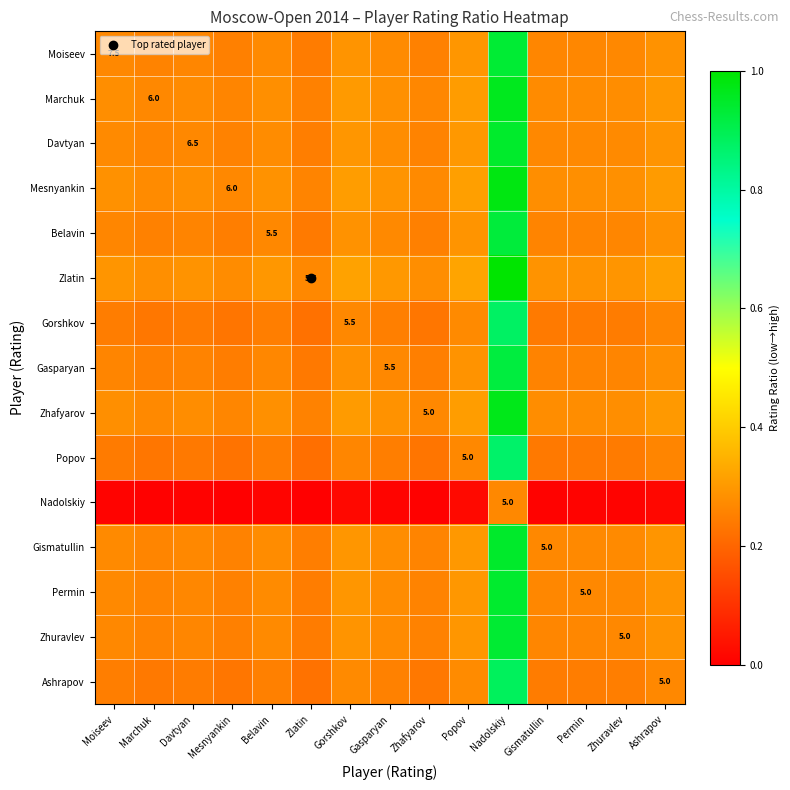

What is the minimum value for Belavin?

0.2